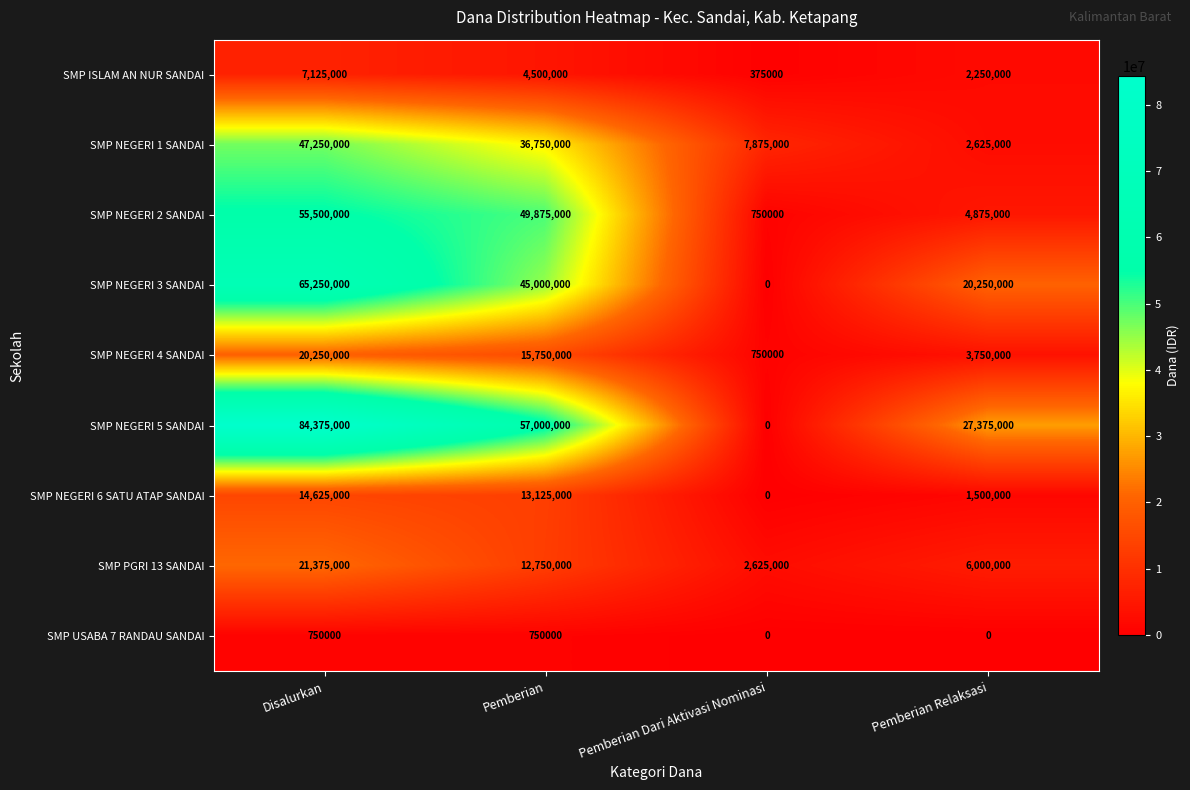

Rank the categories by SMP NEGERI 5 SANDAI value from lowest to highest.

Pemberian Dari Aktivasi Nominasi, Pemberian Relaksasi, Pemberian, Disalurkan